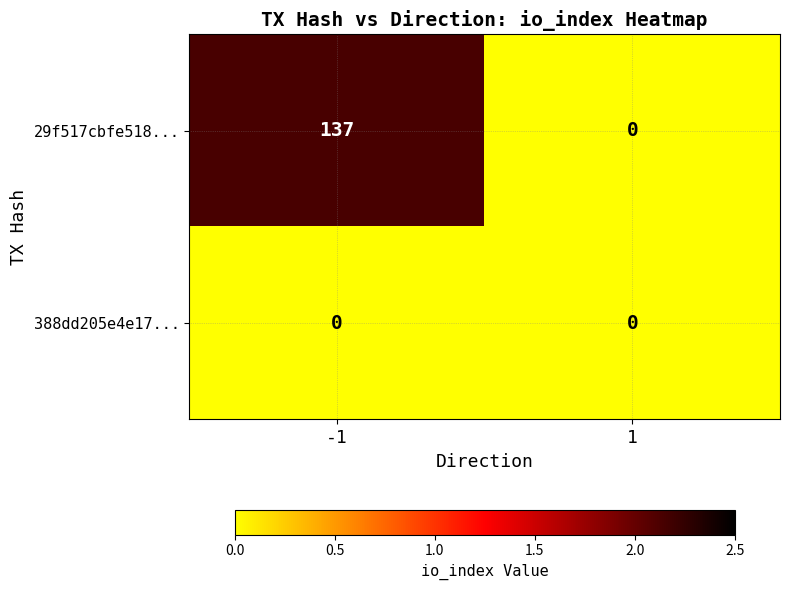

Reading left to right, what are all the values shown in this chart?

29f517cbfe518...: 137	0
388dd205e4e17...: 0	0